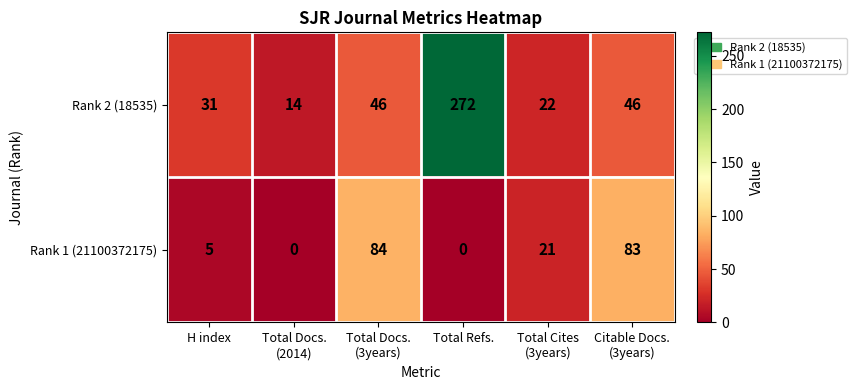

Which series has the widest spread of values?

Rank 2 (18535)